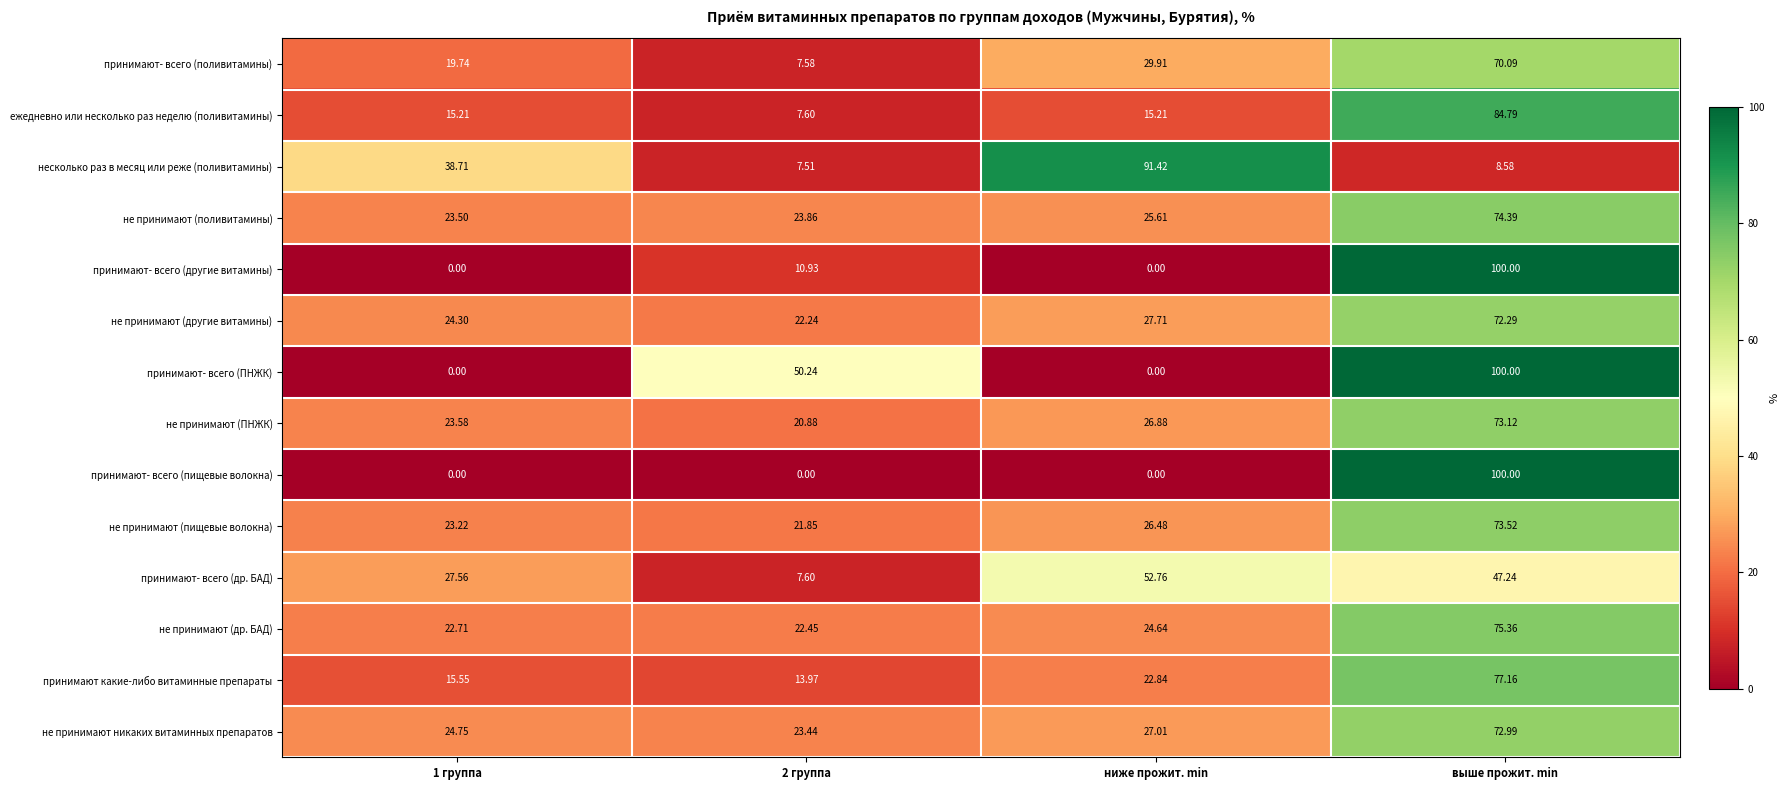

What is the difference between the highest and lowest values at 1 группа?

38.7